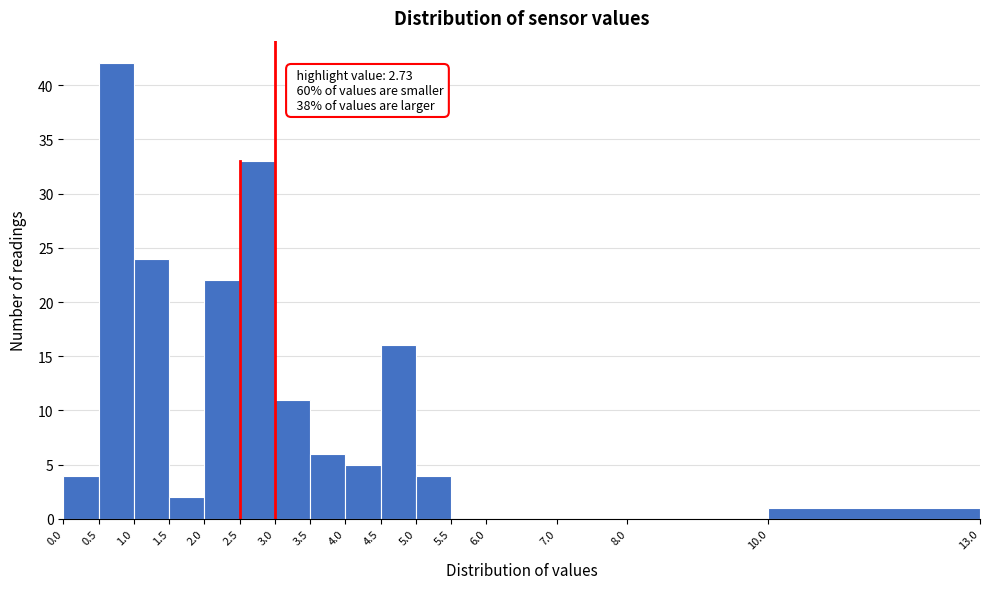

Over which range of the x-axis is the bar tallest?

0.5 to 1.0